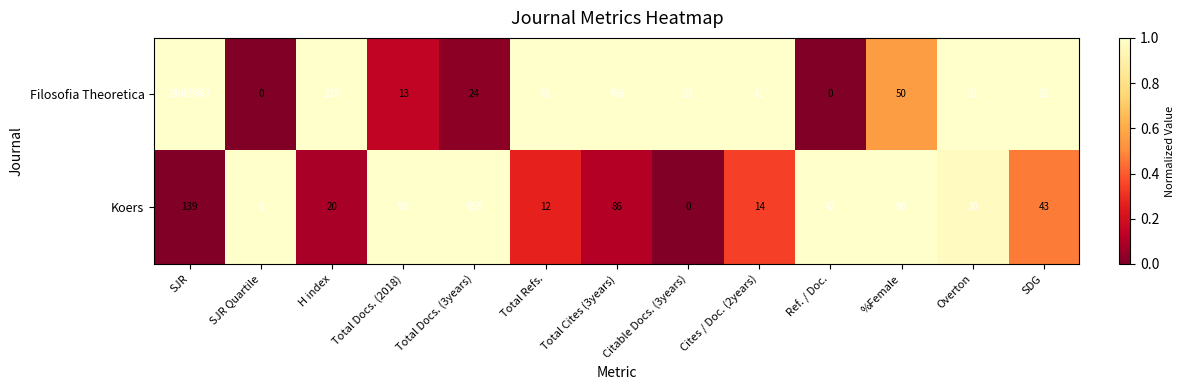

What is the total value across all series at Cites / Doc. (2years)?

55